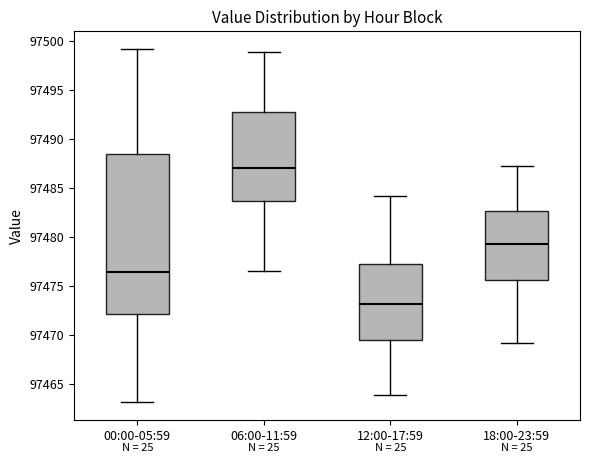

Reading left to right, transcribe this box plot: for each box, give where its median line is, the range the box spans, and where its two whiskers end, as read against the y-axis. The values are not printed on the chart, so give them approximately, as read against the axis.

00:00-05:59: median 97476.5, box 97472.0 to 97488.5, whiskers 97463.0 to 97499.0
06:00-11:59: median 97487.0, box 97483.5 to 97493.0, whiskers 97476.5 to 97499.0
12:00-17:59: median 97473.0, box 97469.5 to 97477.5, whiskers 97464.0 to 97484.0
18:00-23:59: median 97479.5, box 97475.5 to 97482.5, whiskers 97469.0 to 97487.0